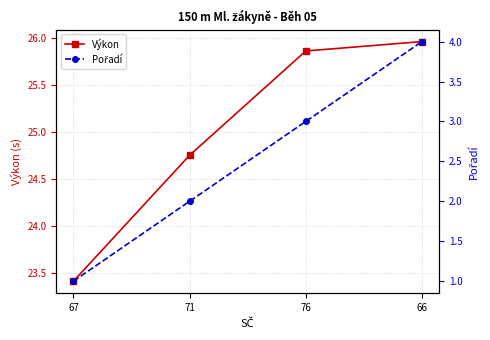

Between 67 and 76, which series saw the biggest shift?

Výkon